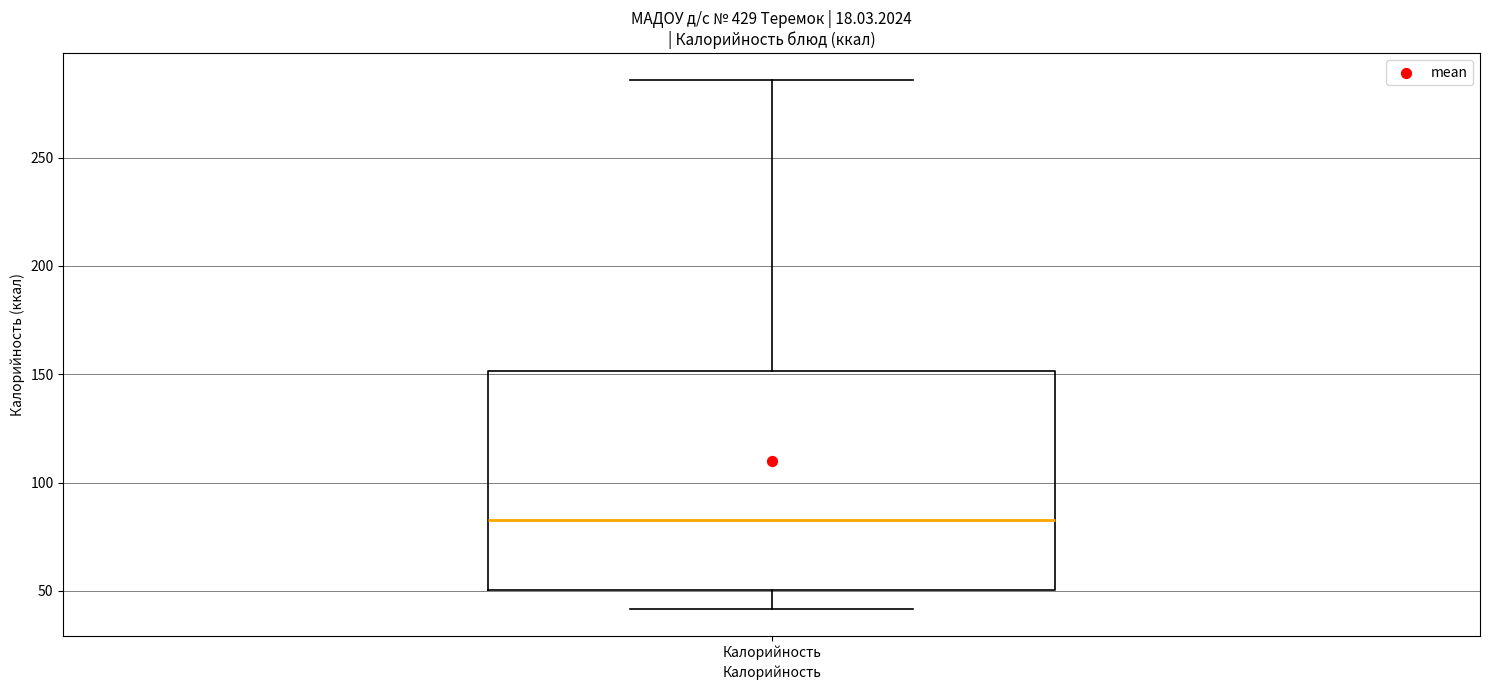

Transcribe this box plot: give where the median line is, the range the box spans, and where the two whiskers end, as read against the y-axis. The values are not printed on the chart, so give them approximately, as read against the axis.

median 85, box 50 to 150, whiskers 40 to 285